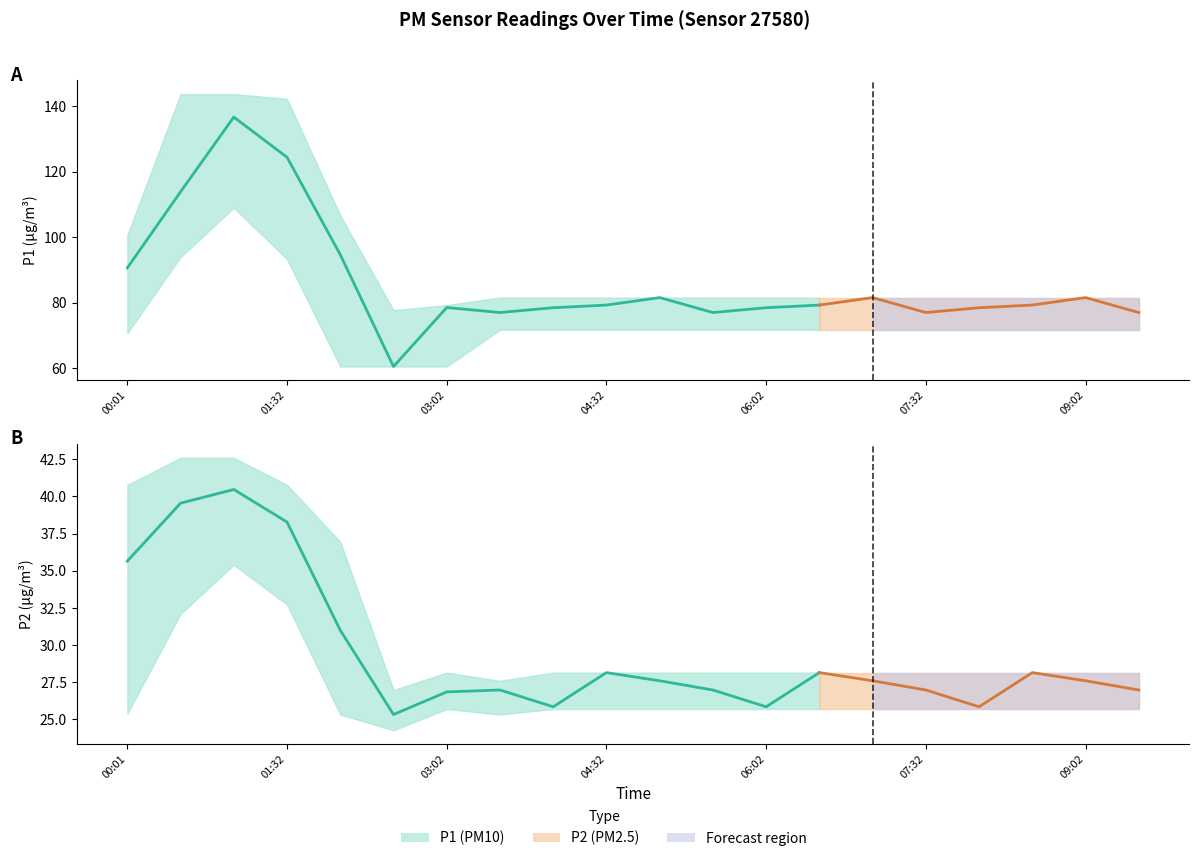

Count the number of categories in the chart.

20